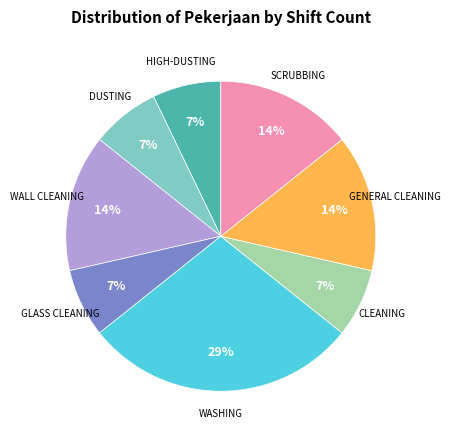

Is there any slice that represents more than half of the pie?

No